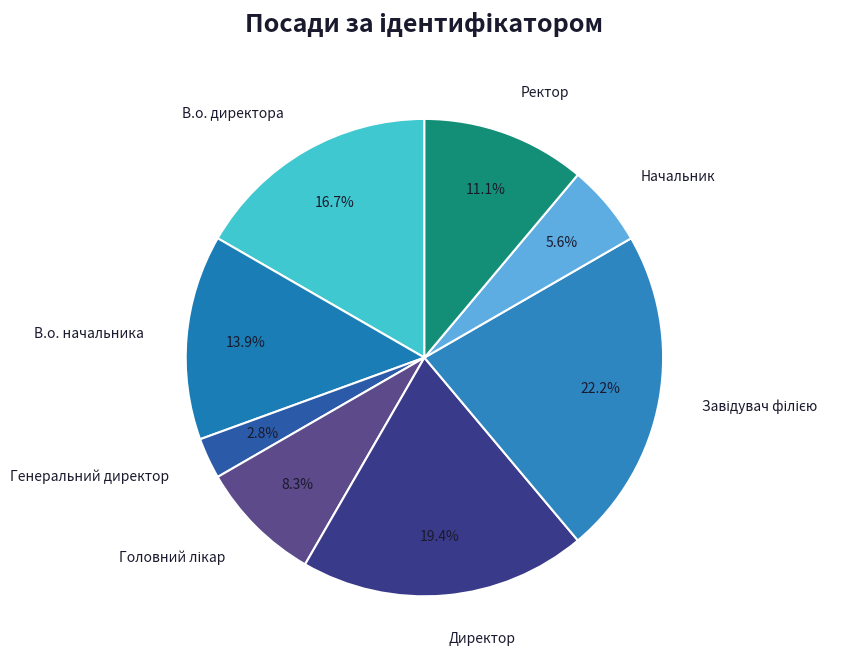

Which category has the smallest portion of the pie?

Генеральний директор